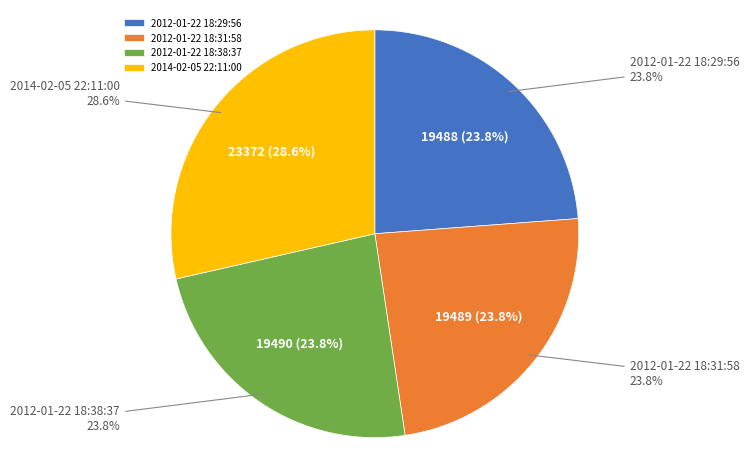

Does 2012-01-22 18:38:37 account for over 50% of the chart?

No